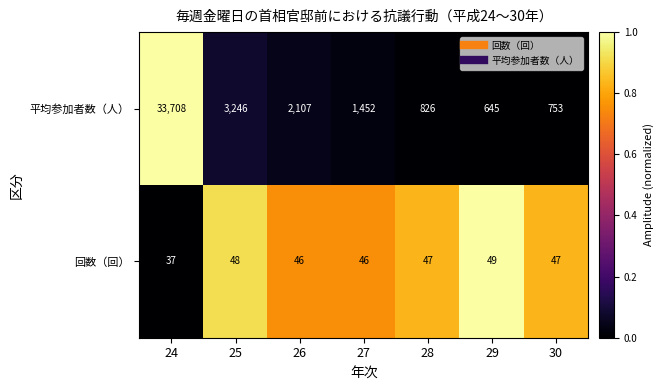

What is the total value across all series at 26?

2153